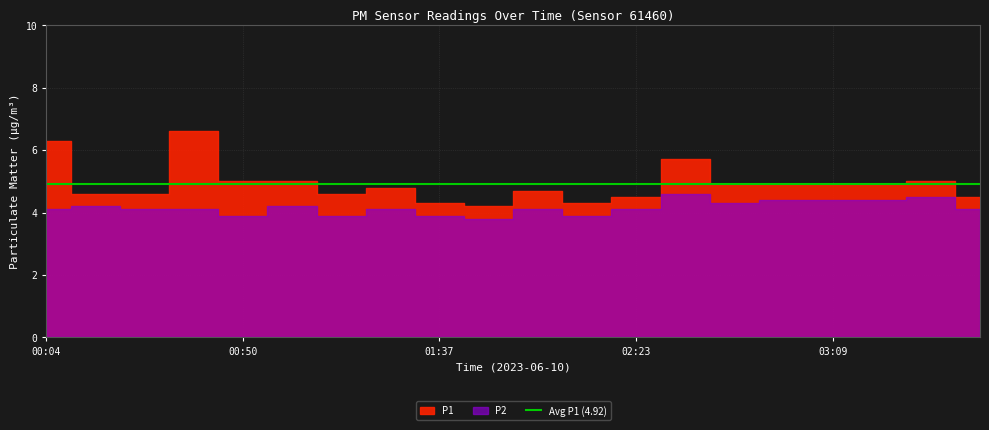

Rank the categories by P1 value from highest to lowest.

00:39, 00:04, 02:34, 00:50, 01:02, 03:32, 02:46, 02:57, 03:09, 03:20, 01:25, 02:00, 00:16, 00:28, 01:14, 02:23, 03:43, 01:37, 02:11, 01:48